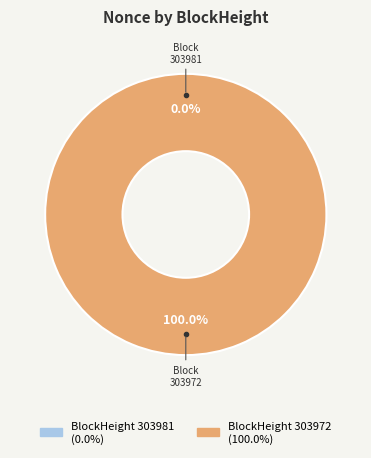

The 303972 slice represents 100% of the pie. True or false?

True